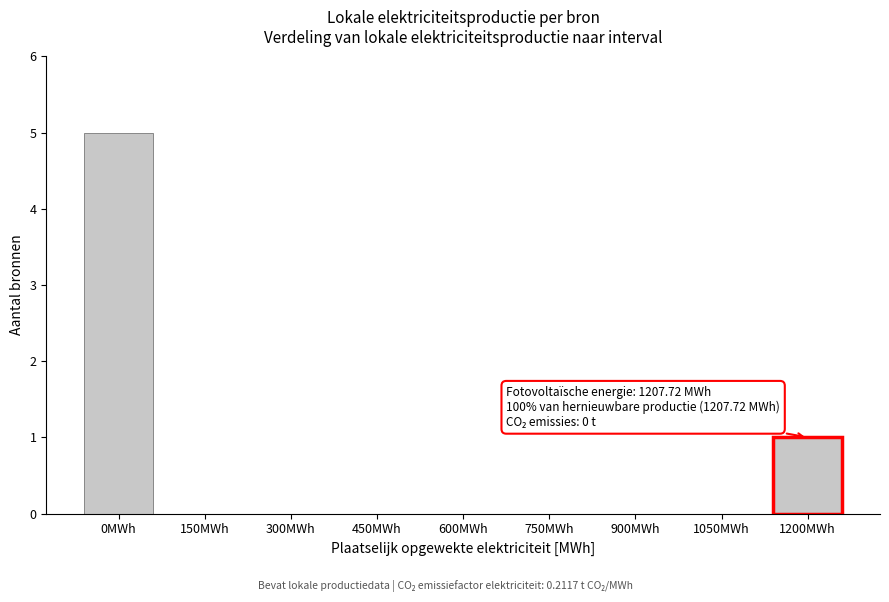

Reading left to right, what are all the values shown in this chart?

0MWh=5	150MWh=0	300MWh=0	450MWh=0	600MWh=0	750MWh=0	900MWh=0	1050MWh=0	1200MWh=1